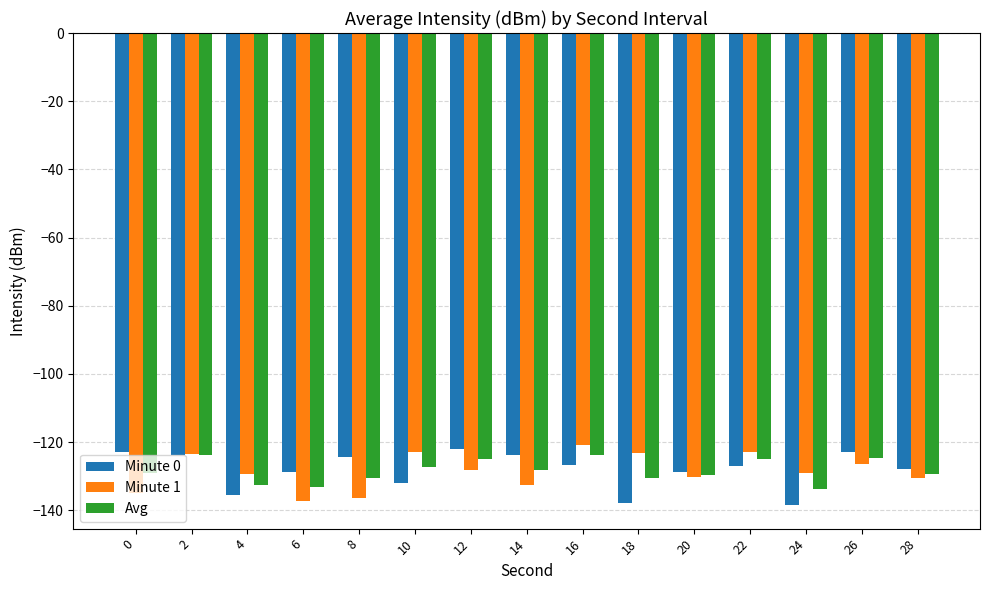

What is the spread (max minus min) of values at 26?

3.5